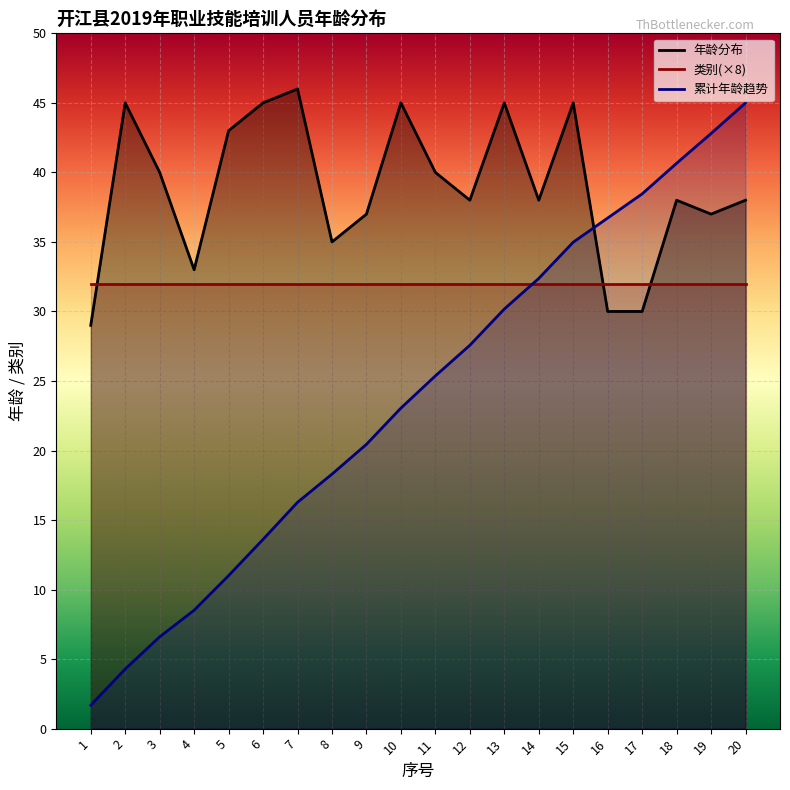

Which label corresponds to the largest value in the chart?

7